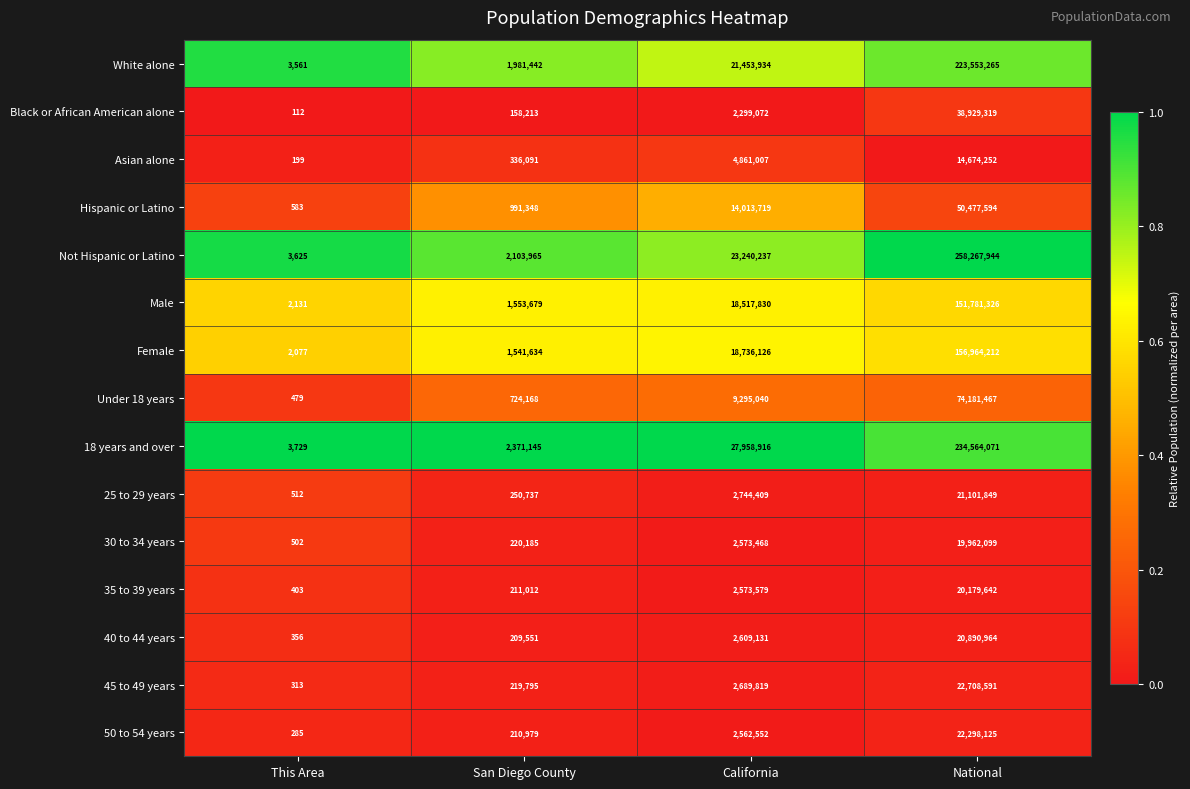

At which category is the sum across all series the highest?

National